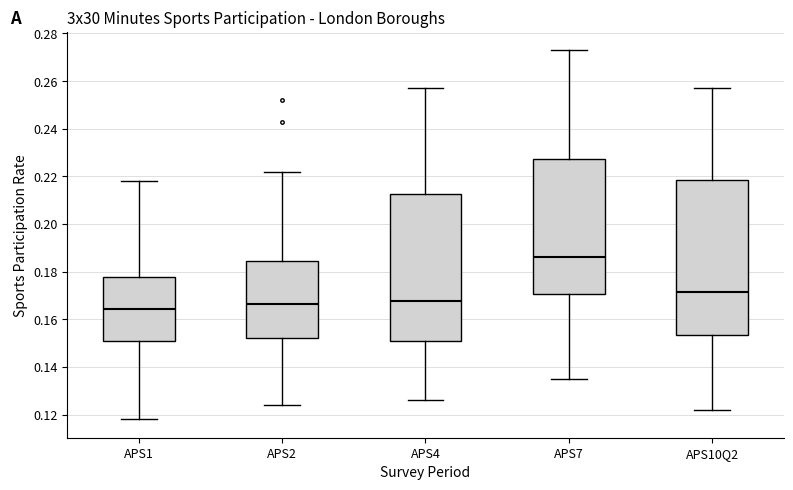

Where does the median line of the box for APS1 sit on the y-axis? The values are not printed on the chart, so give them approximately, as read against the axis.

0.164